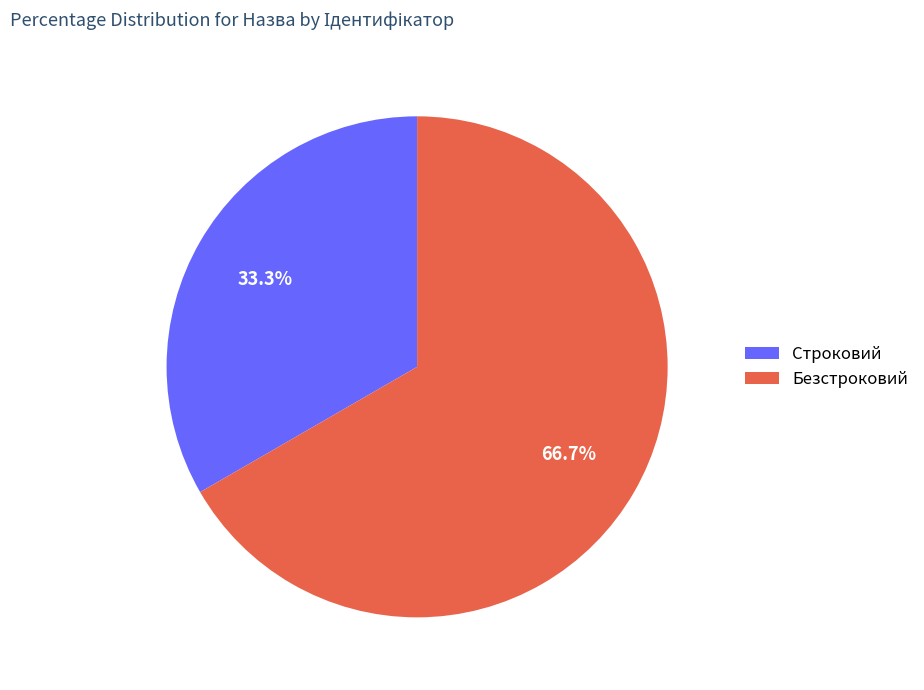

Is it true that Безстроковий is 58% of the pie?

False